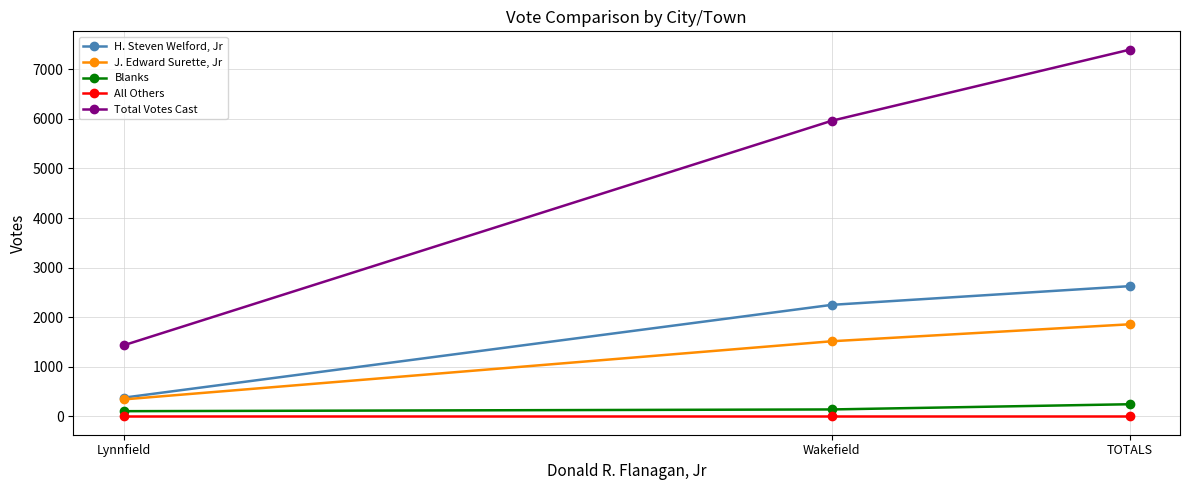

What are all the series names shown in the legend?

H. Steven Welford, Jr, J. Edward Surette, Jr, Blanks, All Others, Total Votes Cast